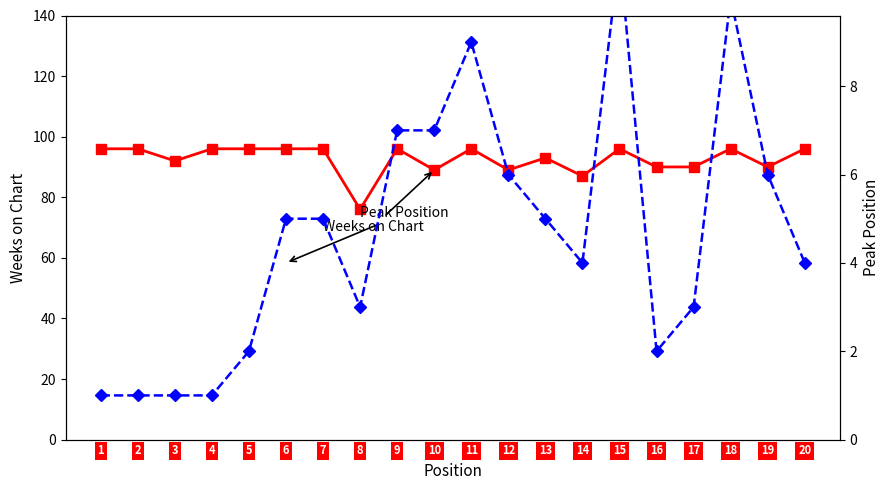

What are all the series names shown in the legend?

Weeks on Chart, Peak Position